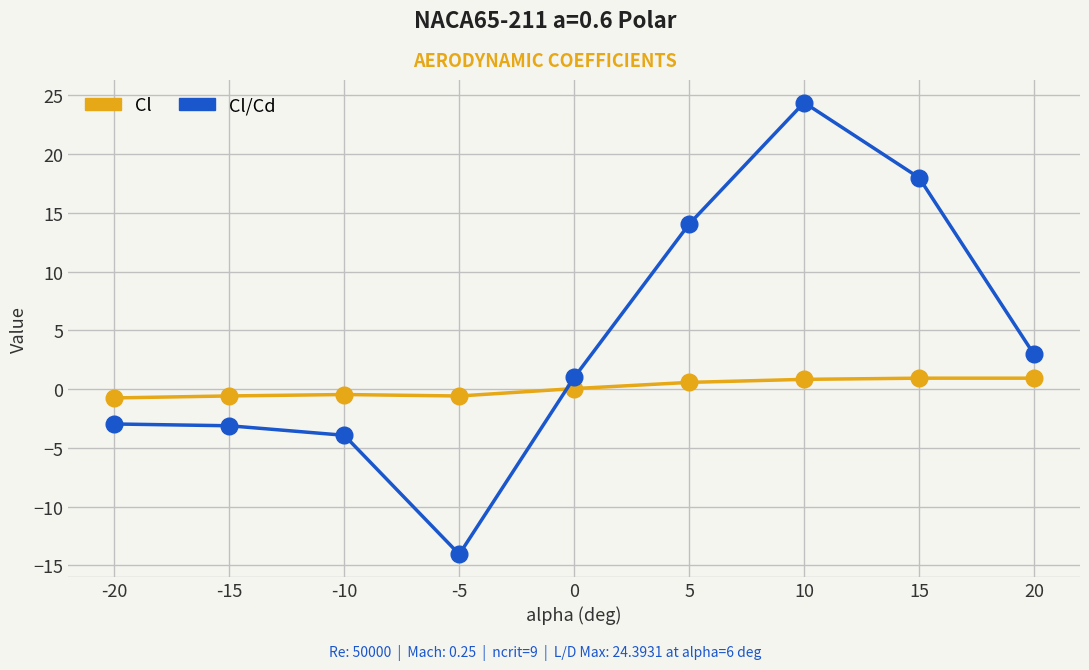

Between -10 and 10, which series saw the biggest shift?

Cl/Cd